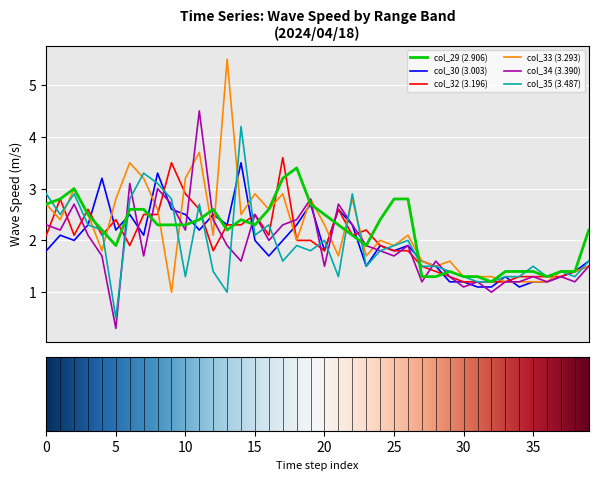

What is the smallest value displayed?

0.3